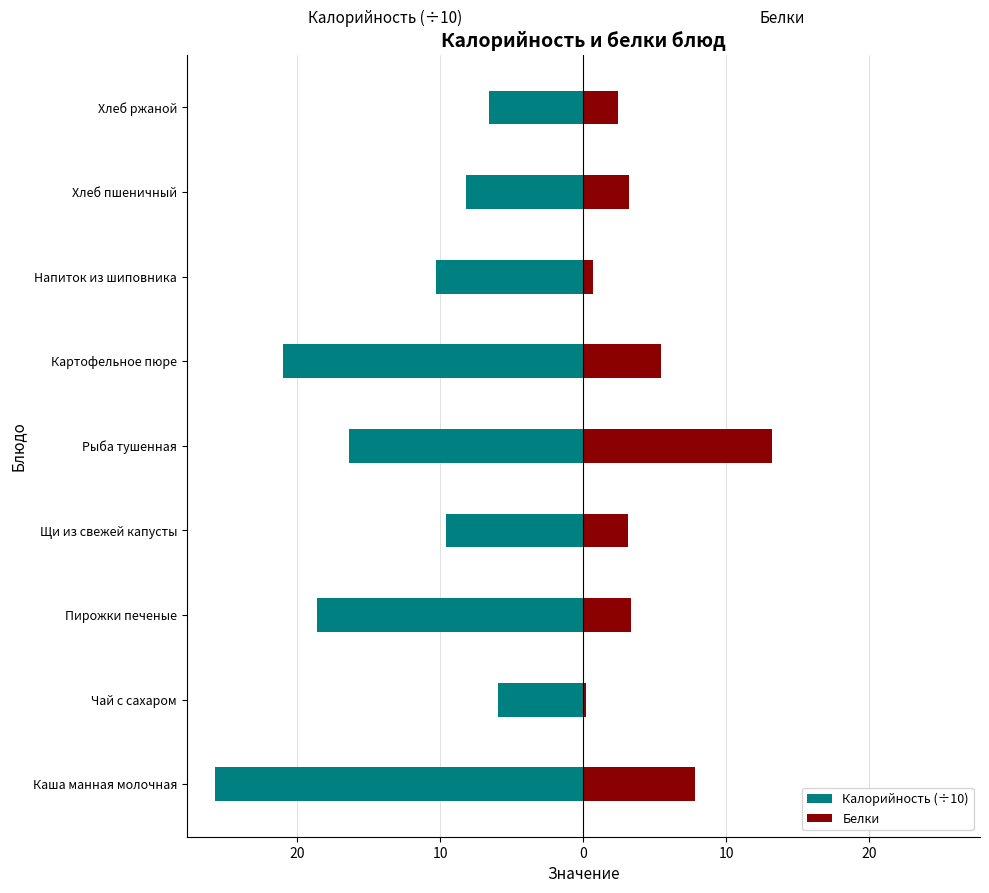

The value of Калорийность (÷10) at 30 is -14.3. True or false?

False